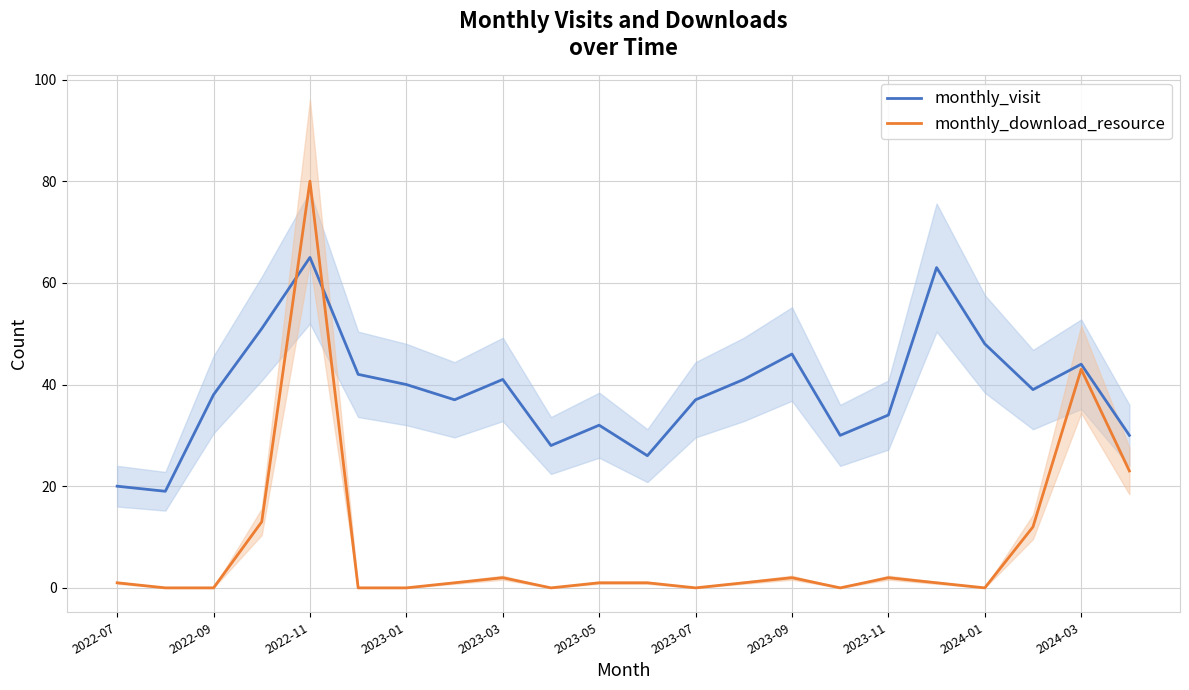

How many distinct data groups are displayed?

2